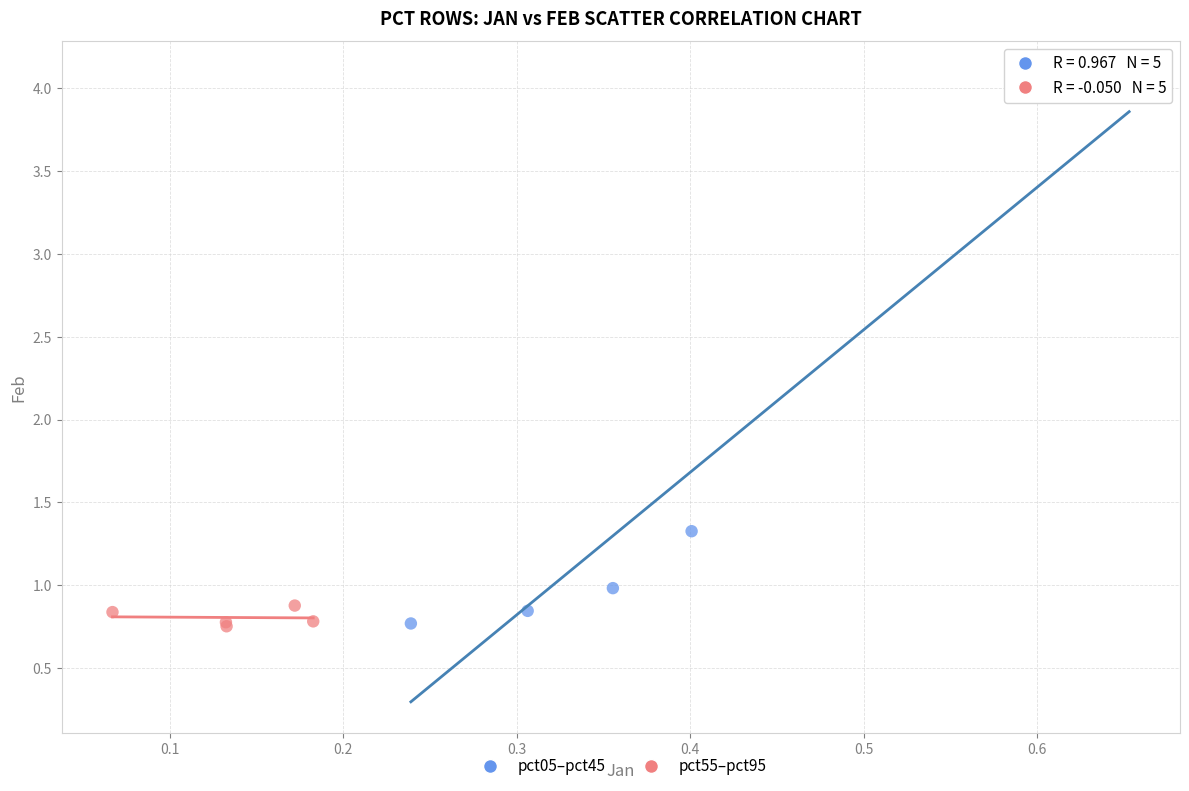

Which series reaches the maximum Y coordinate?

pct05–pct45